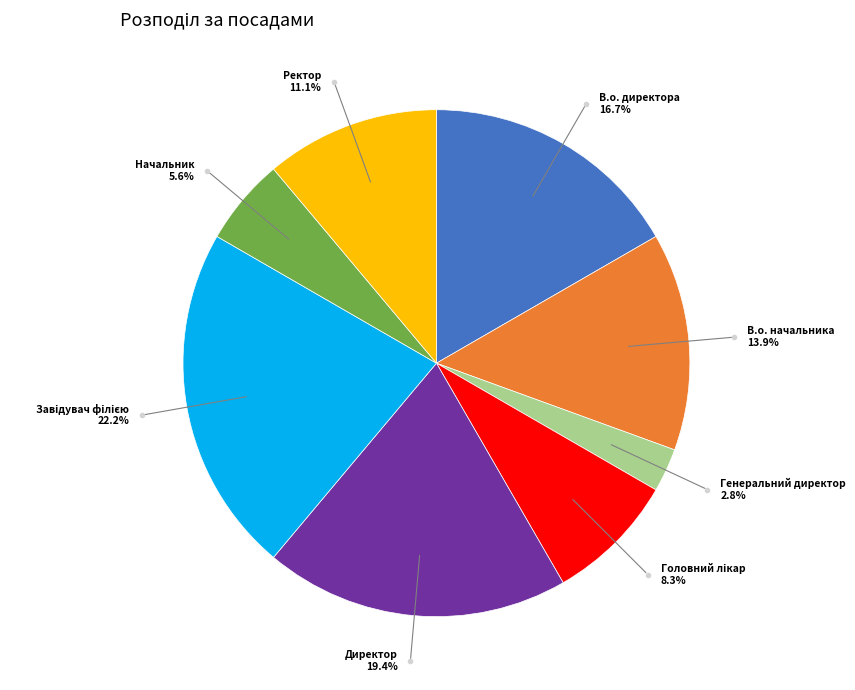

Is there any slice that represents more than half of the pie?

No